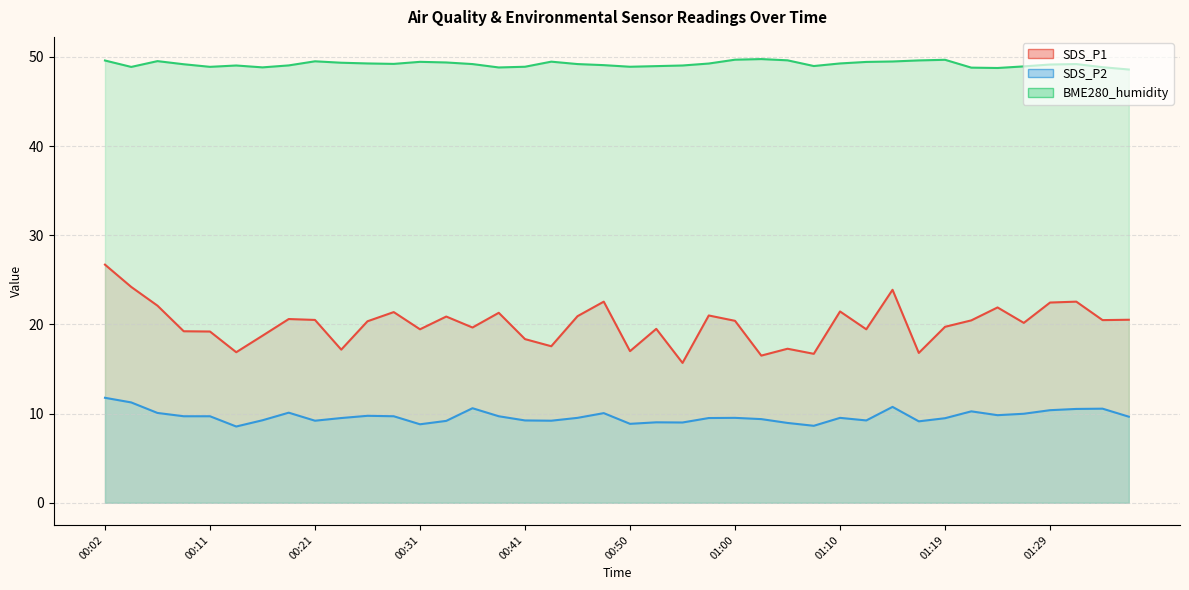

Count the number of data series in this chart.

3